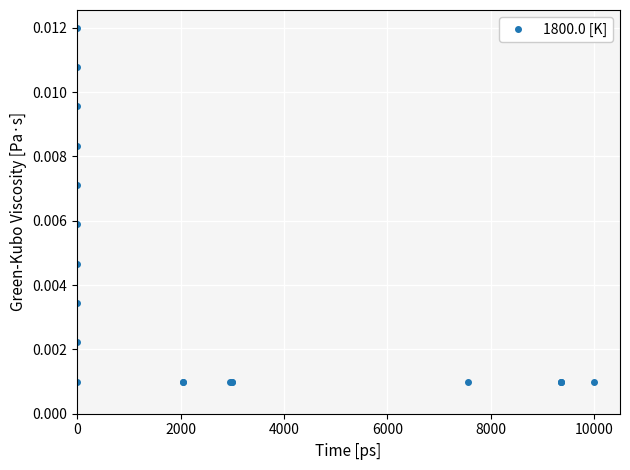

Is this an area chart (filled region under the line)?

No